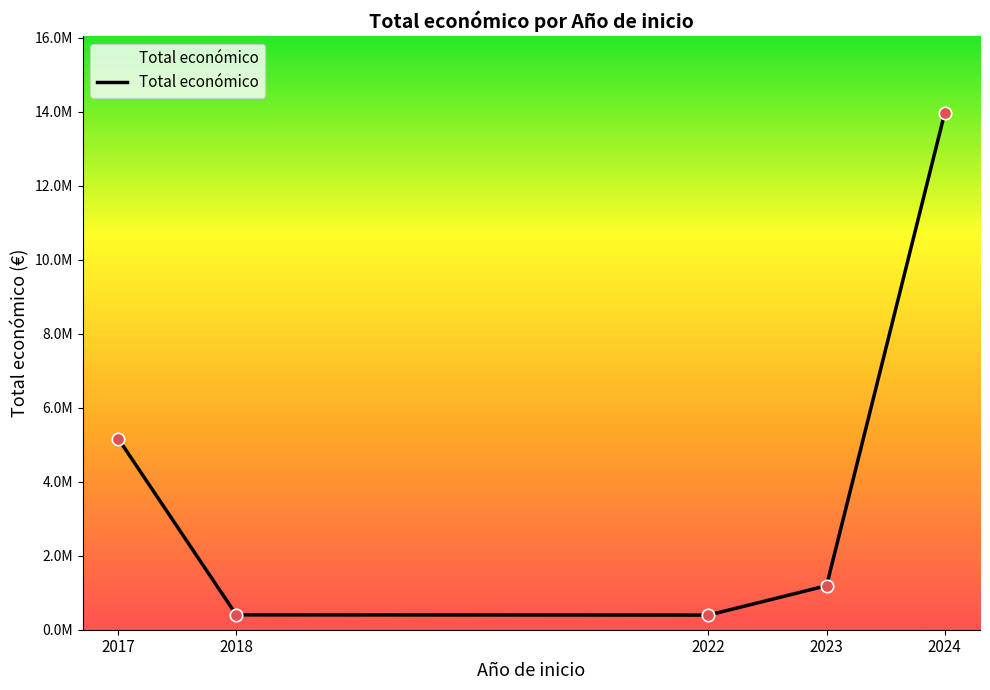

What is the change in value from 2022 to 2024?

+13553184